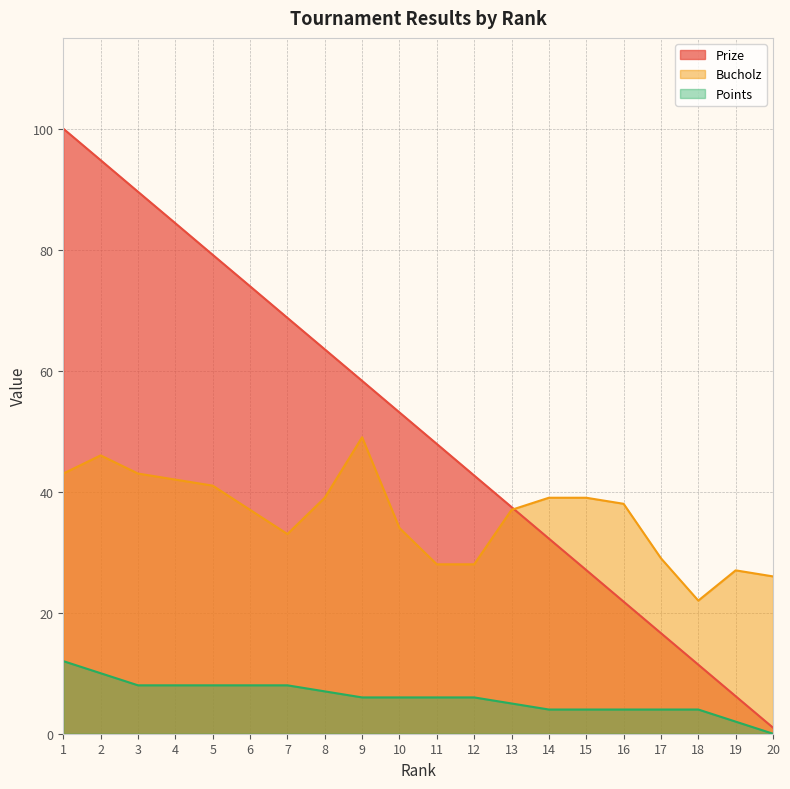

True or false: Points and Prize intersect in this chart.

False